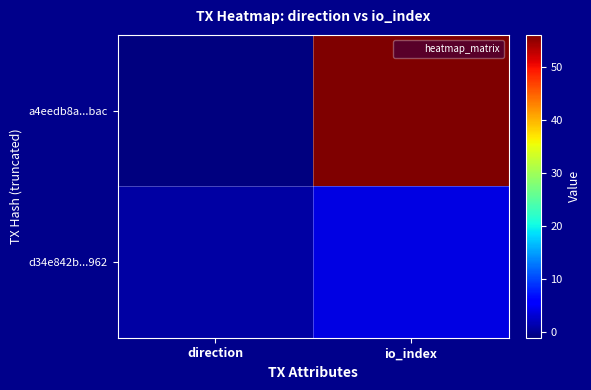

Which series has the largest total across all categories?

a4eedb8a...bac